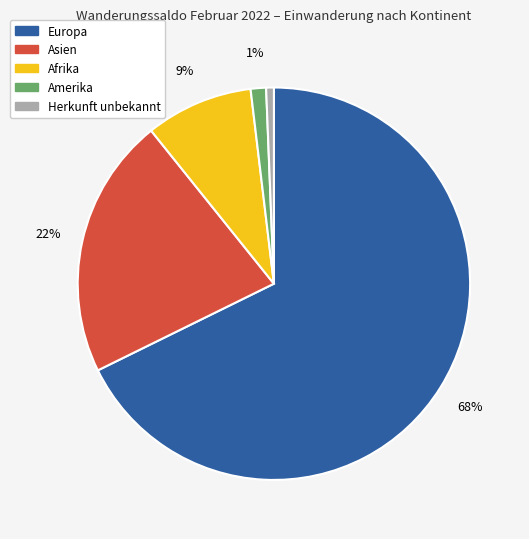

Is it true that Asien is 27% of the pie?

False